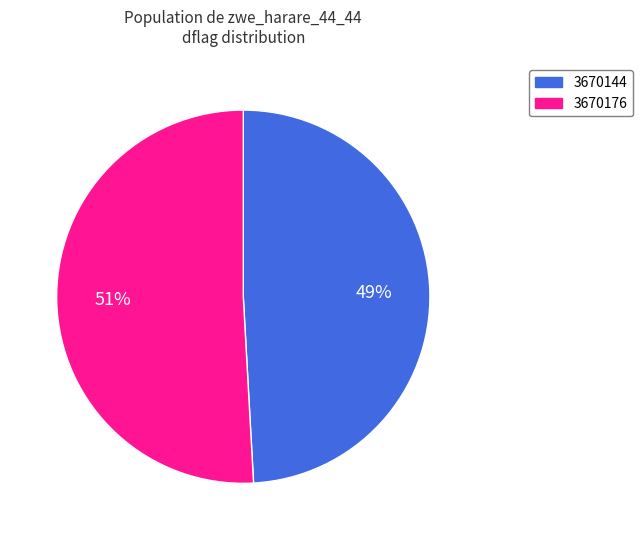

Is the sum of 3670176 and 3670144 greater than half?

Yes